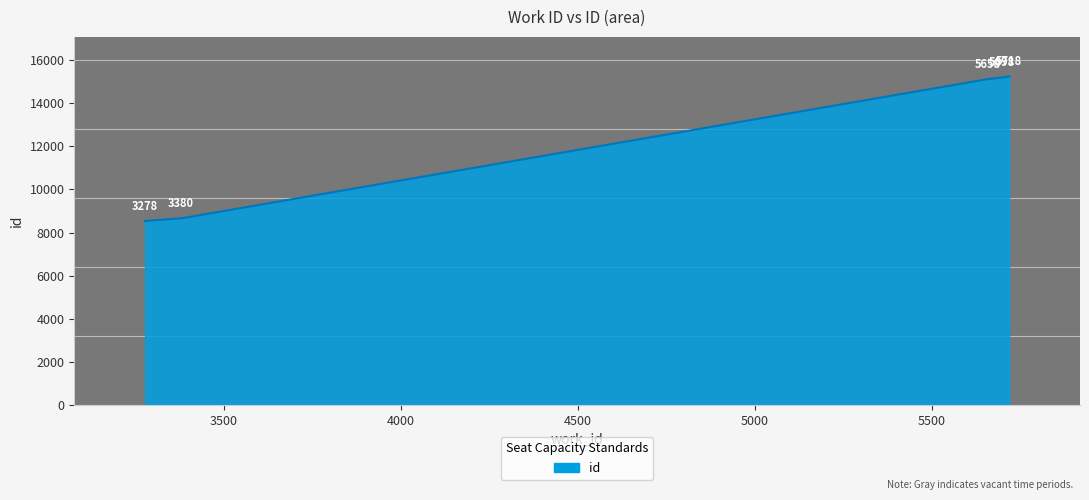

What is the value of the 4th point from the left?

15193